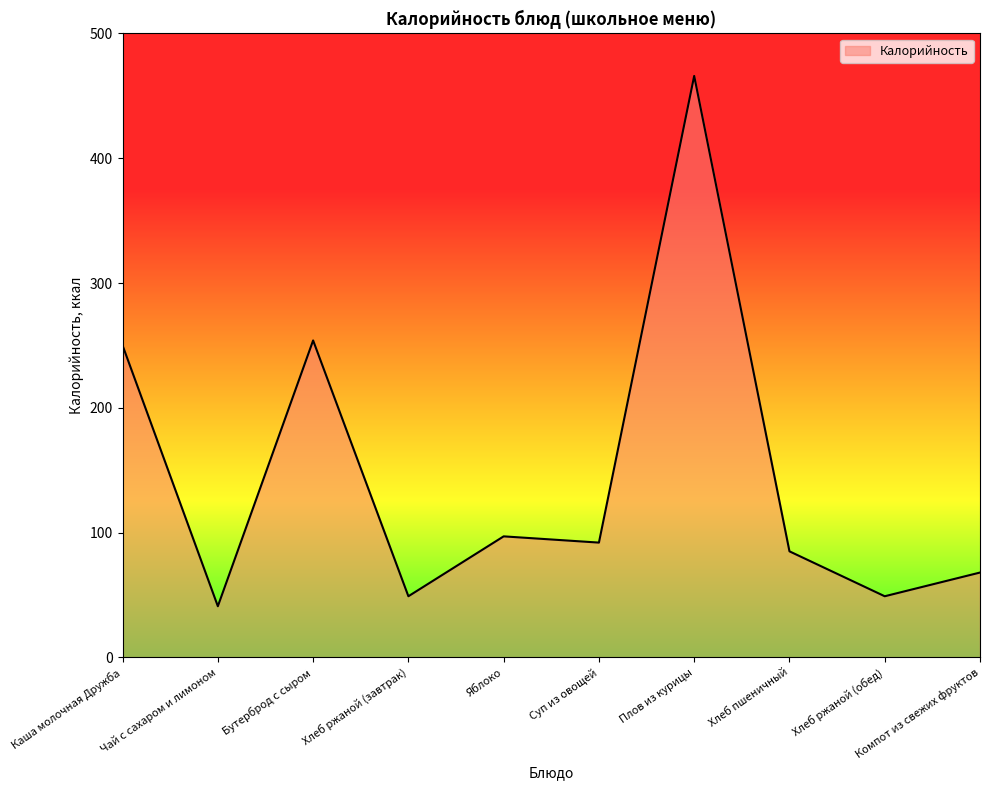

How many values are below 92?

5